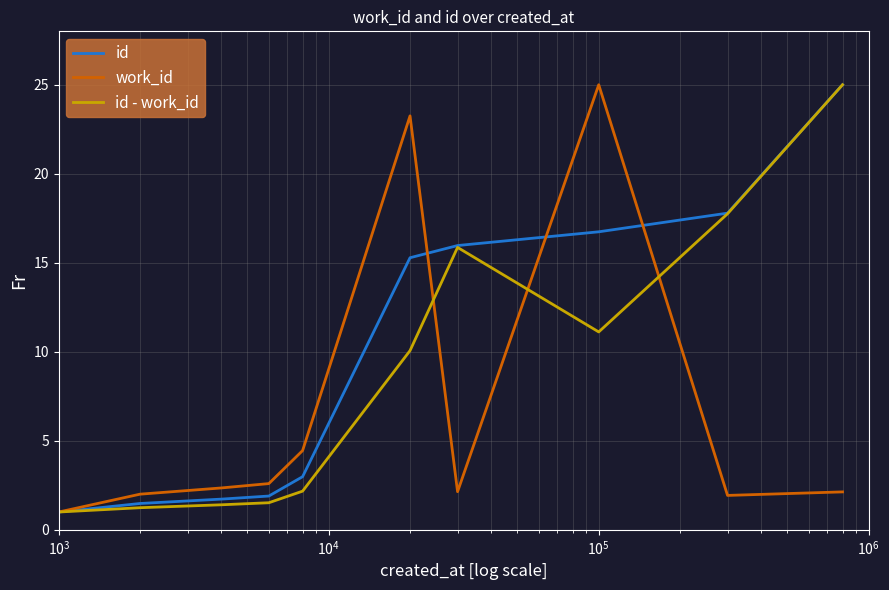

What is the minimum value for id - work_id?

1.0